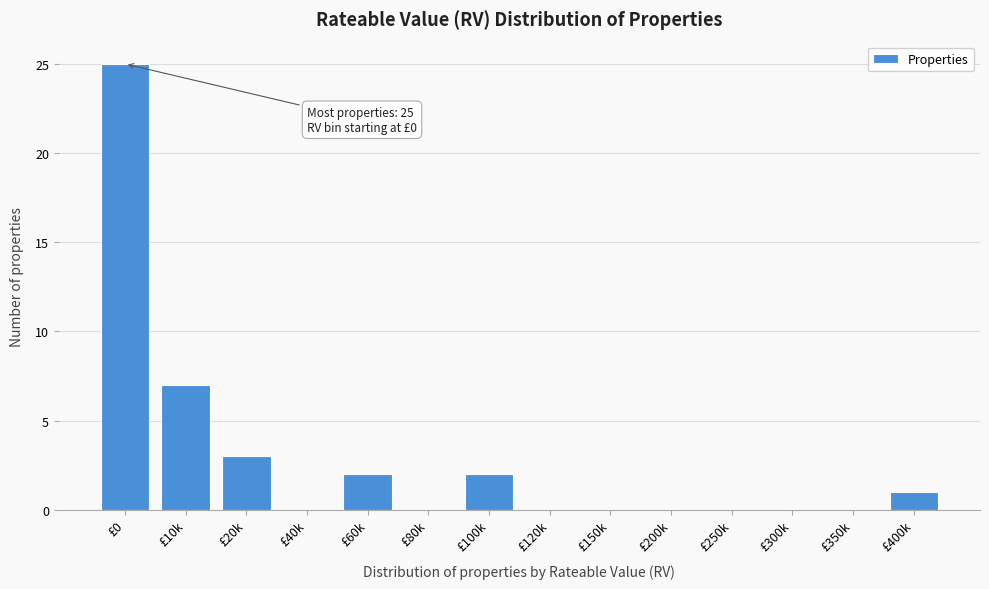

Reading left to right, extract all data points from this chart.

£0=25	£10k=7	£20k=3	£40k=0	£60k=2	£80k=0	£100k=2	£120k=0	£150k=0	£200k=0	£250k=0	£300k=0	£350k=0	£400k=1